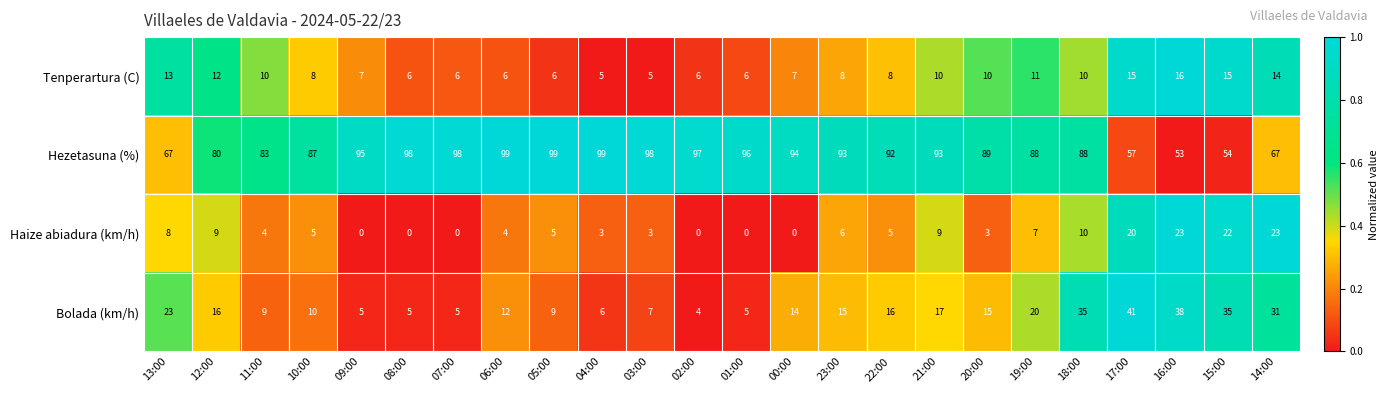

Rank the series by their maximum value, from lowest to highest.

Tenperartura (C), Haize abiadura (km/h), Bolada (km/h), Hezetasuna (%)